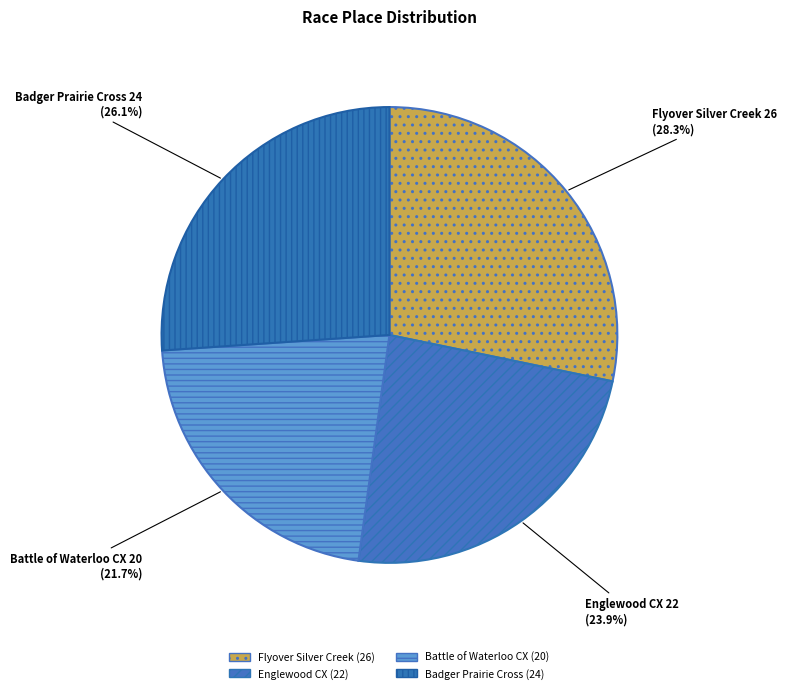

How many segments does this pie chart have?

4